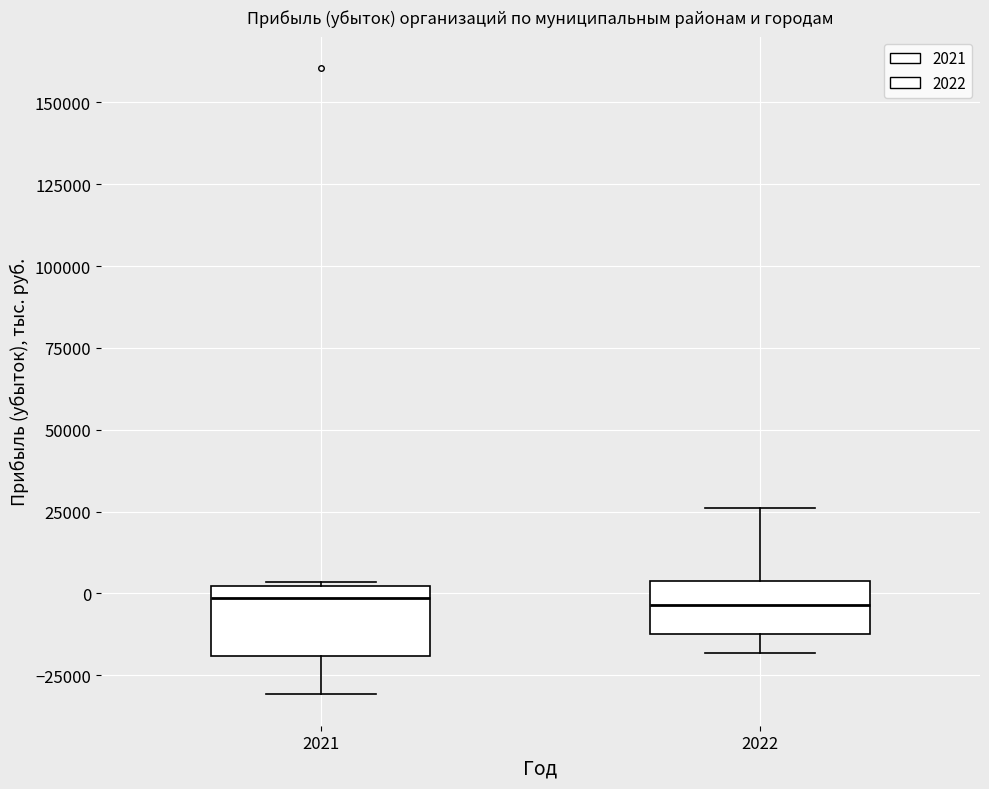

Reading left to right, read every box against the y-axis: the position of its median line, the range the box covers, and the ends of its whiskers. The values are not printed on the chart, so give them approximately, as read against the axis.

2021: median 0 (just below the box's upper edge), box -20000 to 0, whiskers -30000 to 5000
2022: median -5000, box -10000 to 5000, whiskers -20000 to 25000